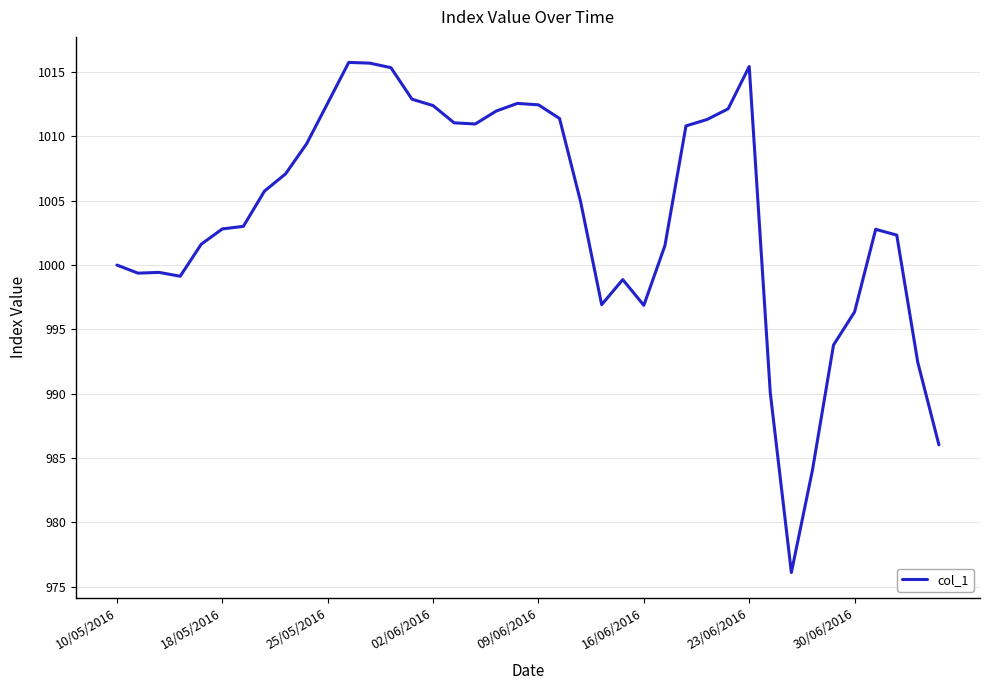

What is the difference between the maximum and minimum values?

39.7